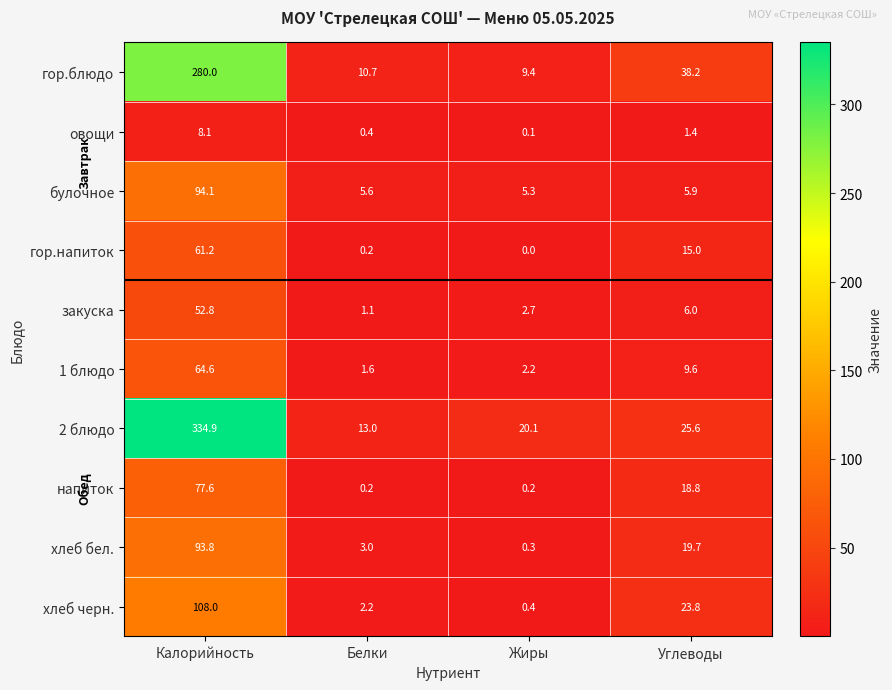

Where is 1 блюдо nearest to the value 33?

Углеводы